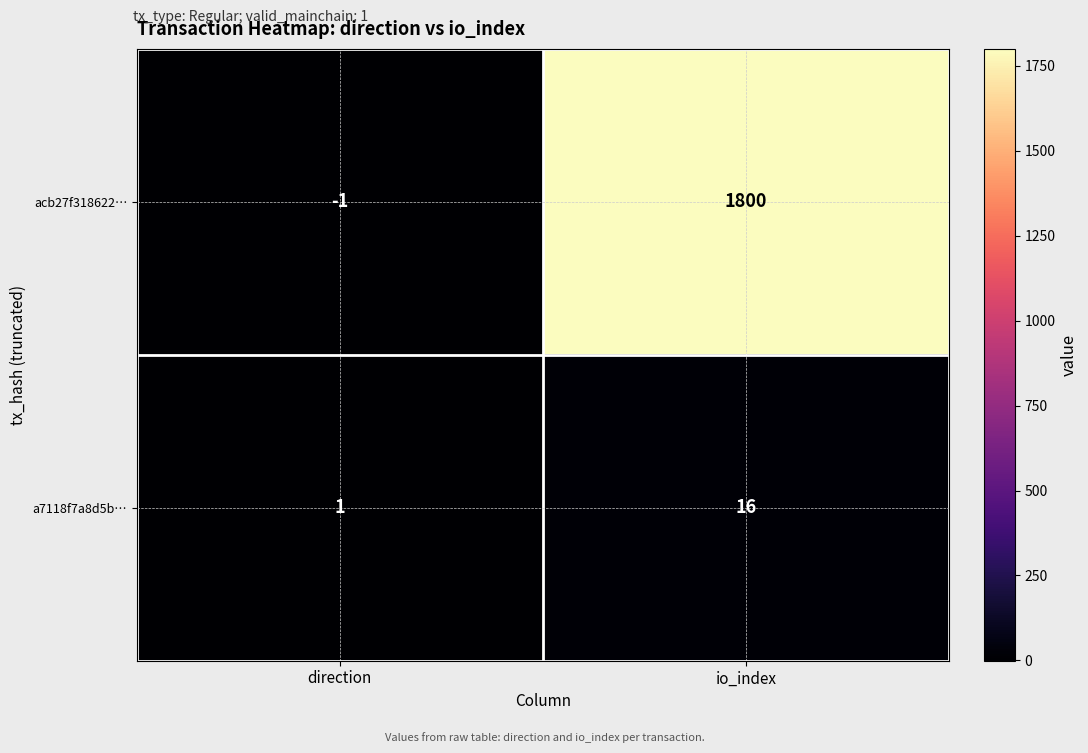

Between direction and io_index, which series saw the biggest shift?

acb27f318622…